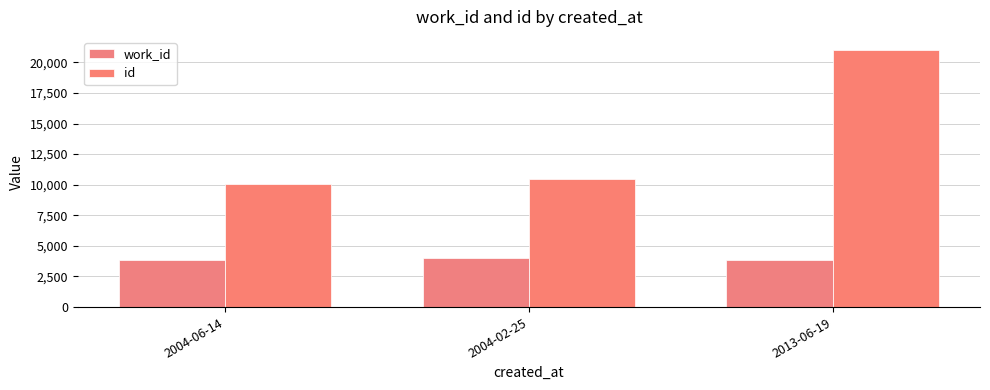

What are all the series names shown in the legend?

work_id, id